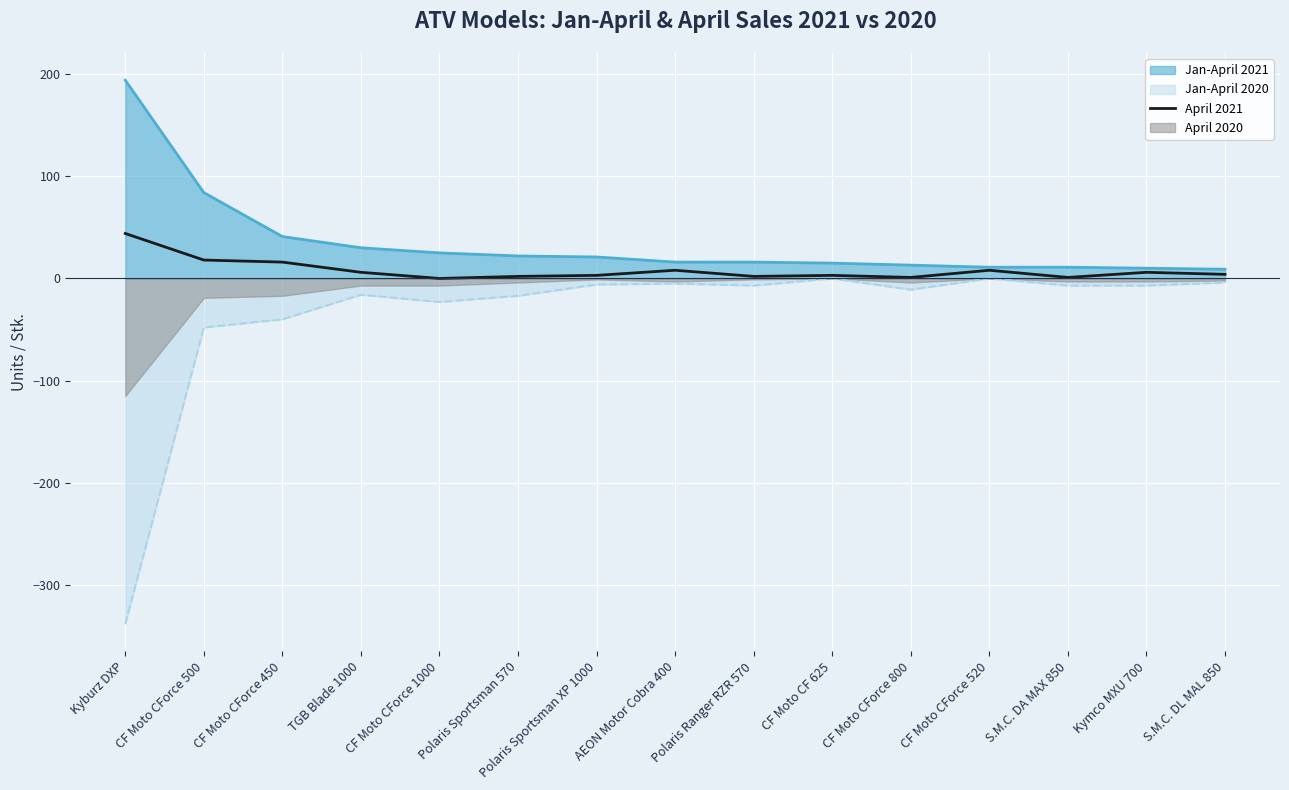

What value does the data have at AEON Motor Cobra 400, to the nearest 5?

10